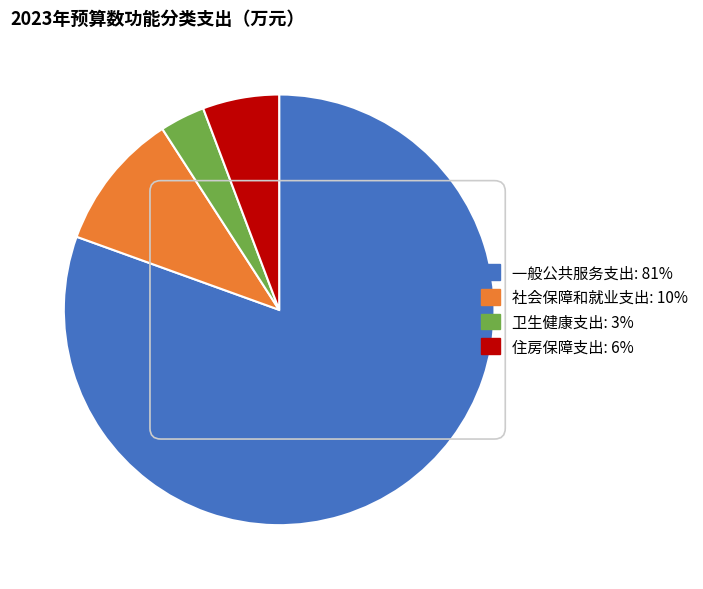

Rank the categories by value from highest to lowest.

一般公共服务支出, 社会保障和就业支出, 住房保障支出, 卫生健康支出